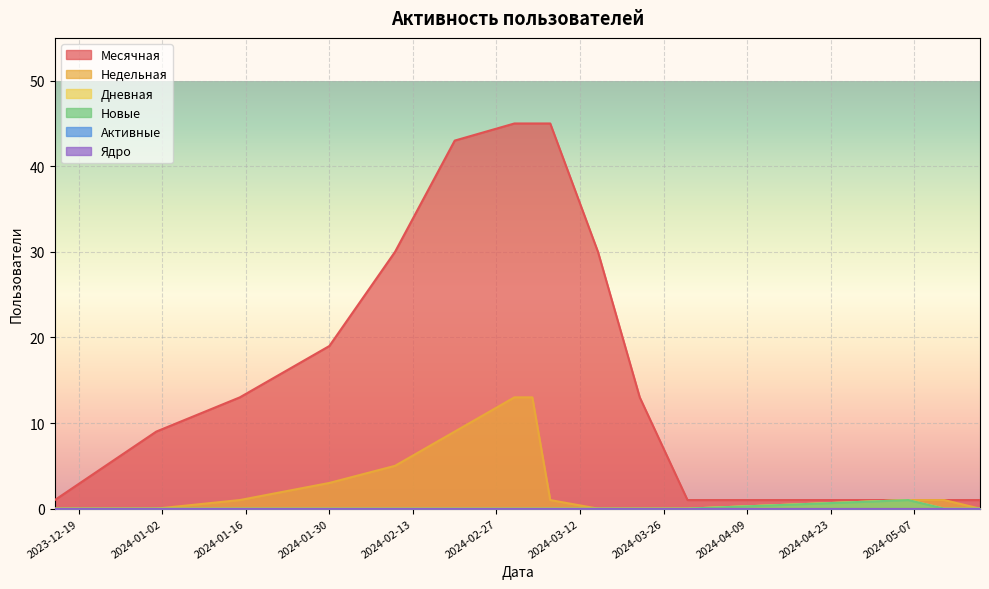

Is the value of Дневная at 2024-02-20 greater than the value of Месячная at 2023-12-15?

No